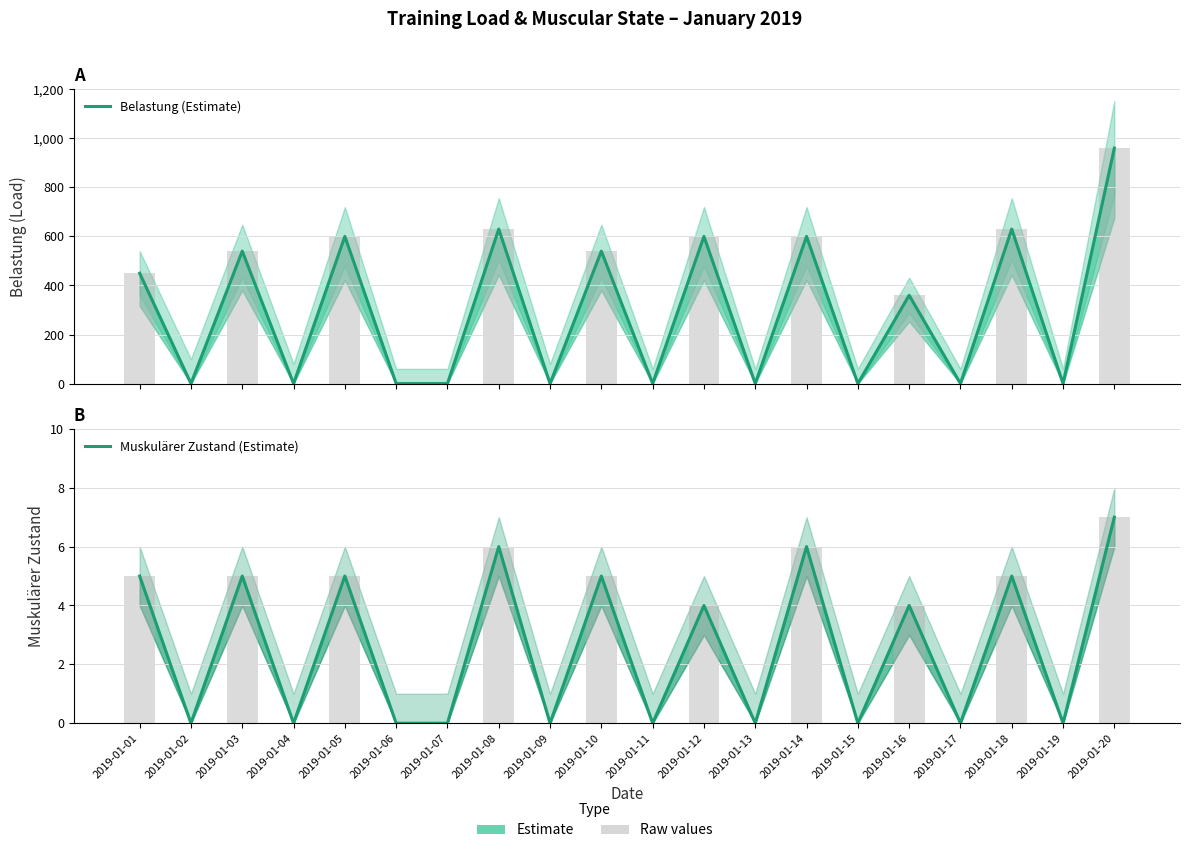

Does the chart contain stacked bars?

No